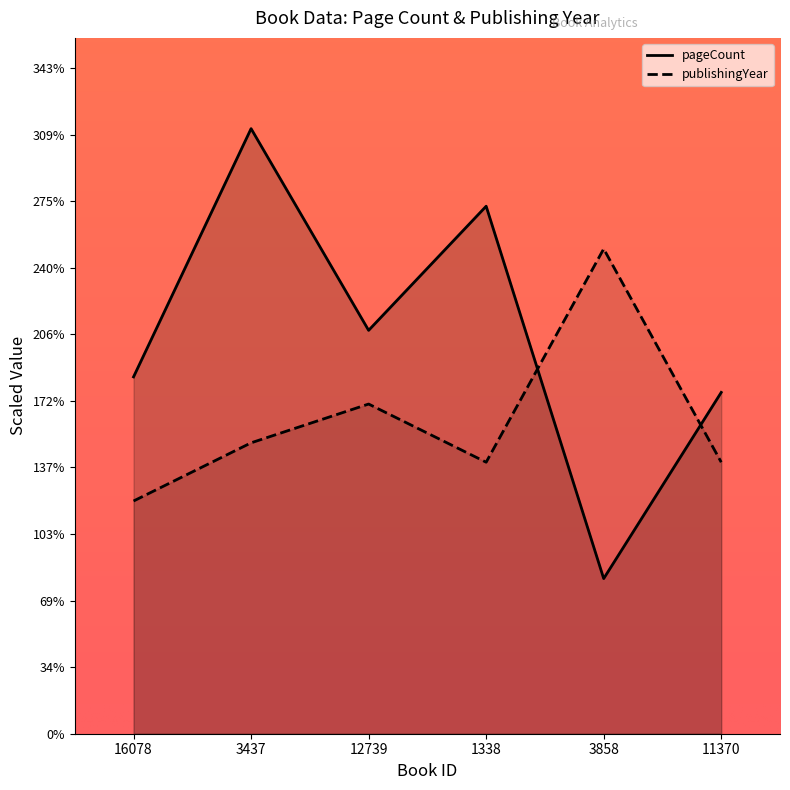

What is the value of the pageCount point at the 1st from the left?

18.4